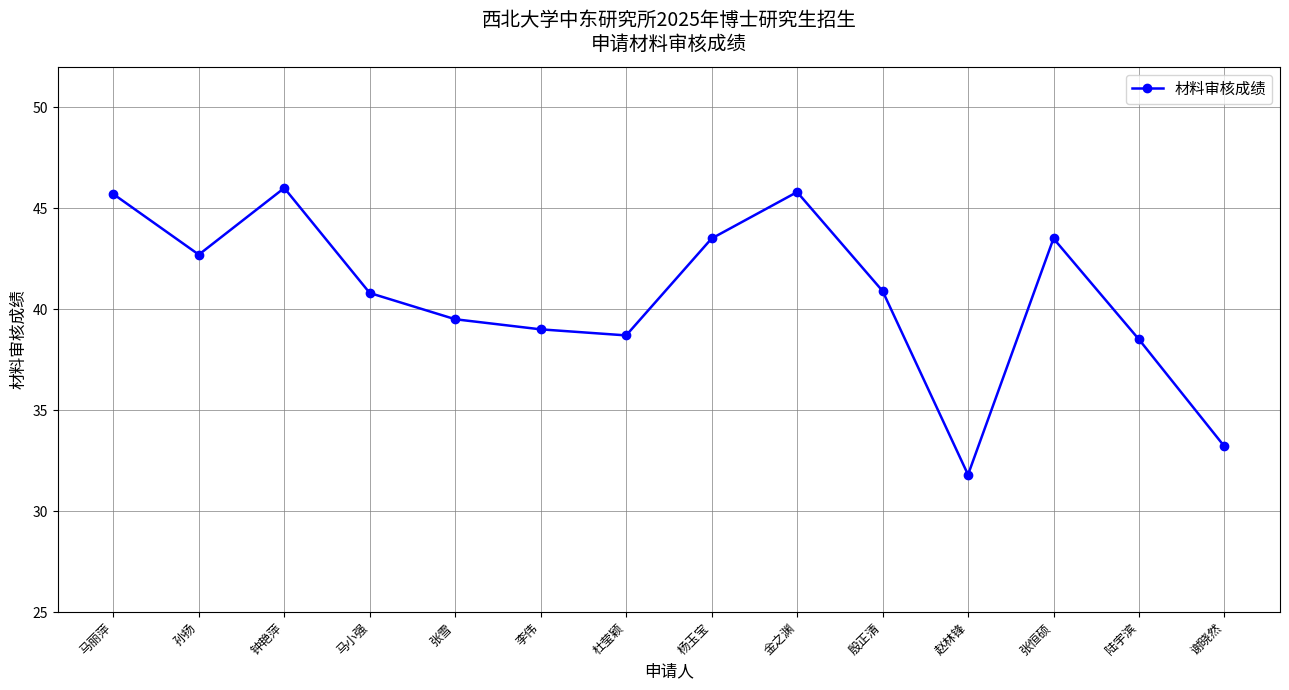

What is the label of the 6th point from the right?

金之渊